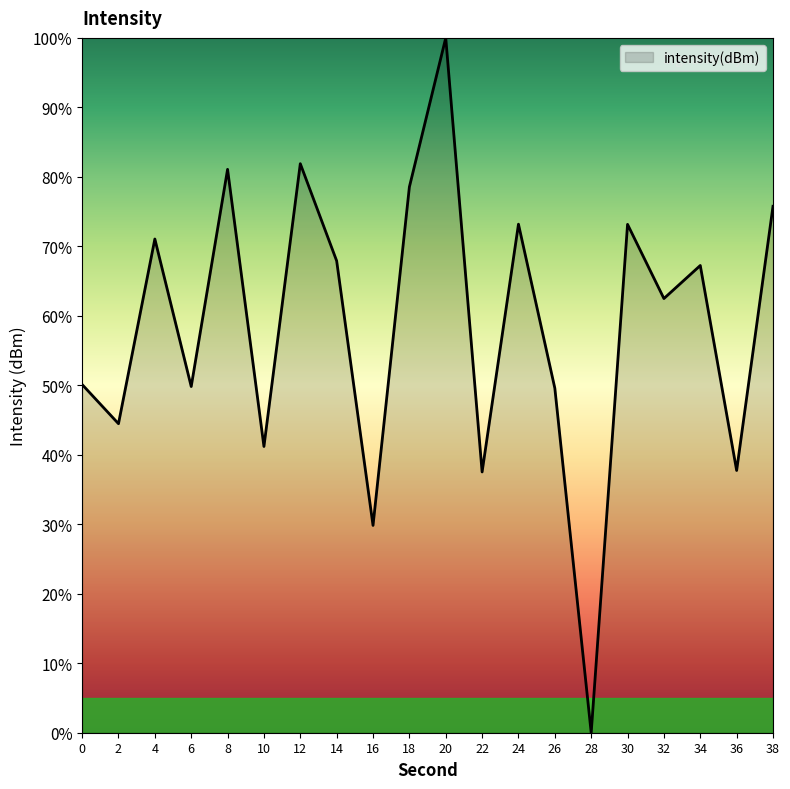

What is the change in value from 10 to 12?

+40.7